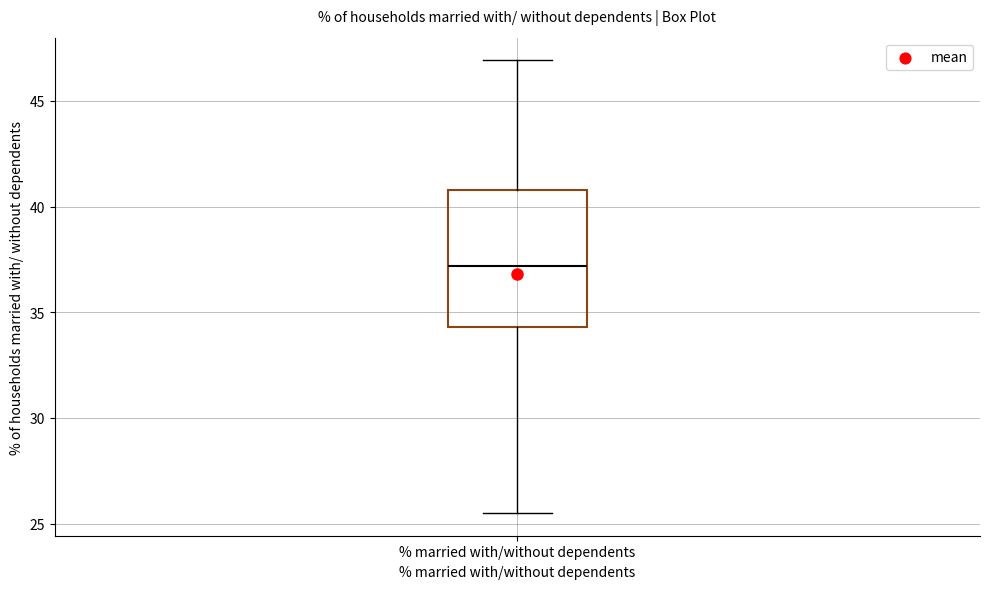

Where is the upper edge of the box for % married with/without dependents on the y-axis? The values are not printed on the chart, so give them approximately, as read against the axis.

41.0